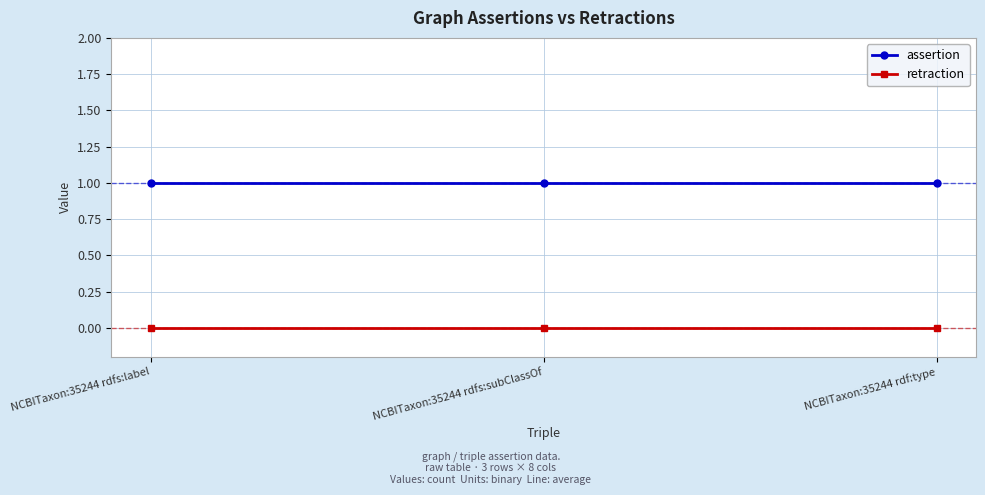

Reading left to right, extract all data points from this chart.

assertion: NCBITaxon:35244 rdfs:label=1	NCBITaxon:35244 rdfs:subClassOf=1	NCBITaxon:35244 rdf:type=1
retraction: NCBITaxon:35244 rdfs:label=0	NCBITaxon:35244 rdfs:subClassOf=0	NCBITaxon:35244 rdf:type=0